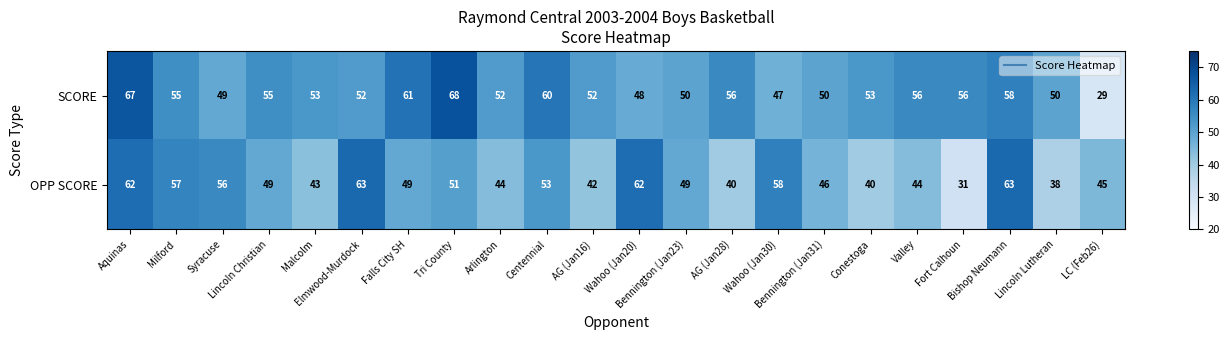

At how many categories does at least one series exceed 37?

22